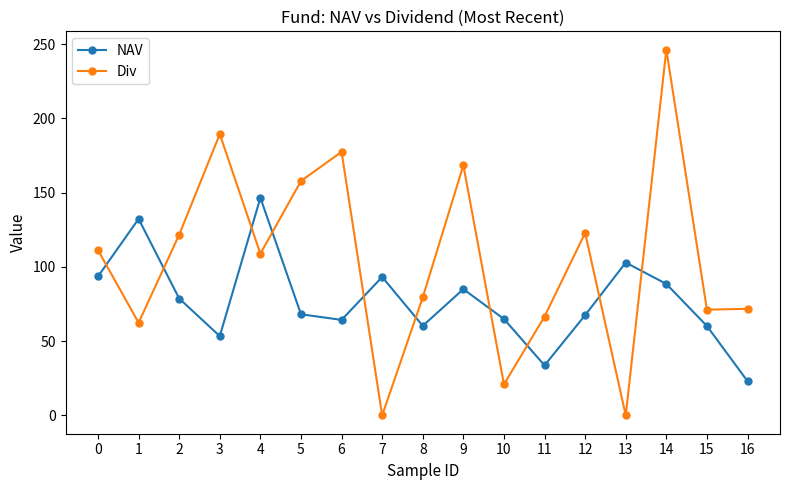

Where do Div and NAV first cross each other?

0 and 1